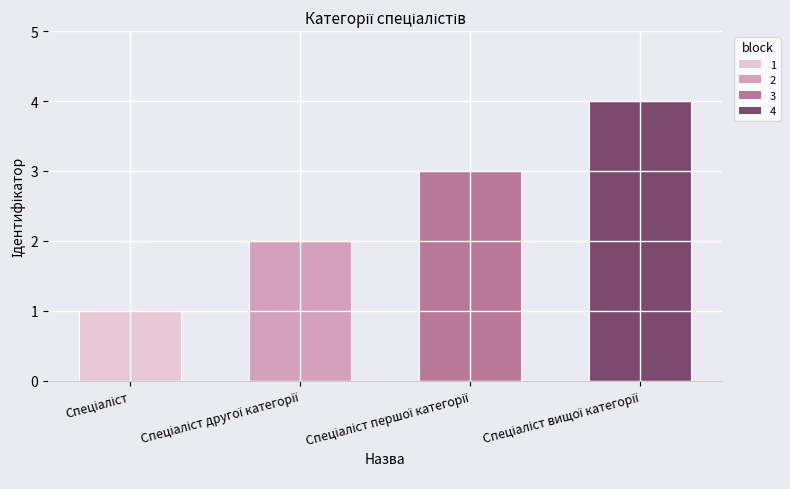

What is the maximum value shown in the chart?

4